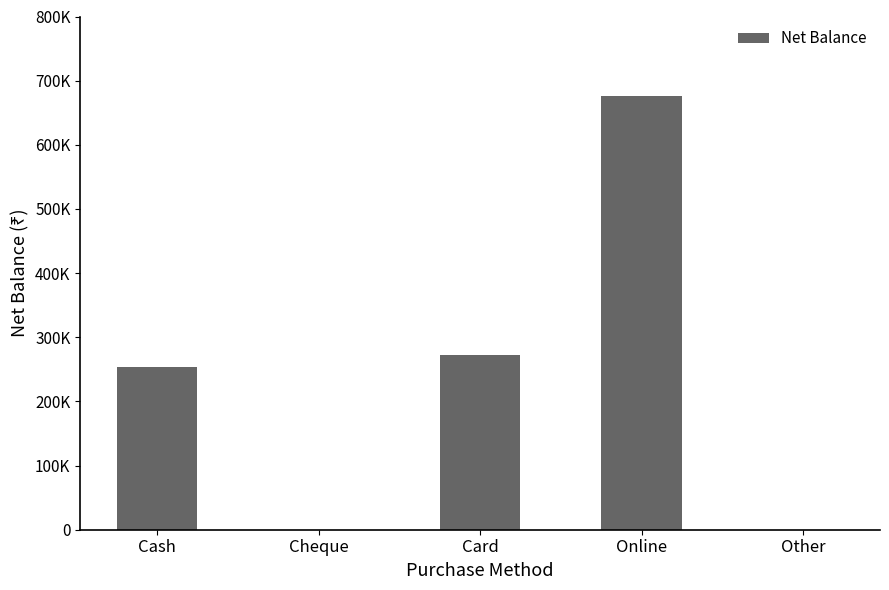

Read the value at Online, to the nearest 50.

676500